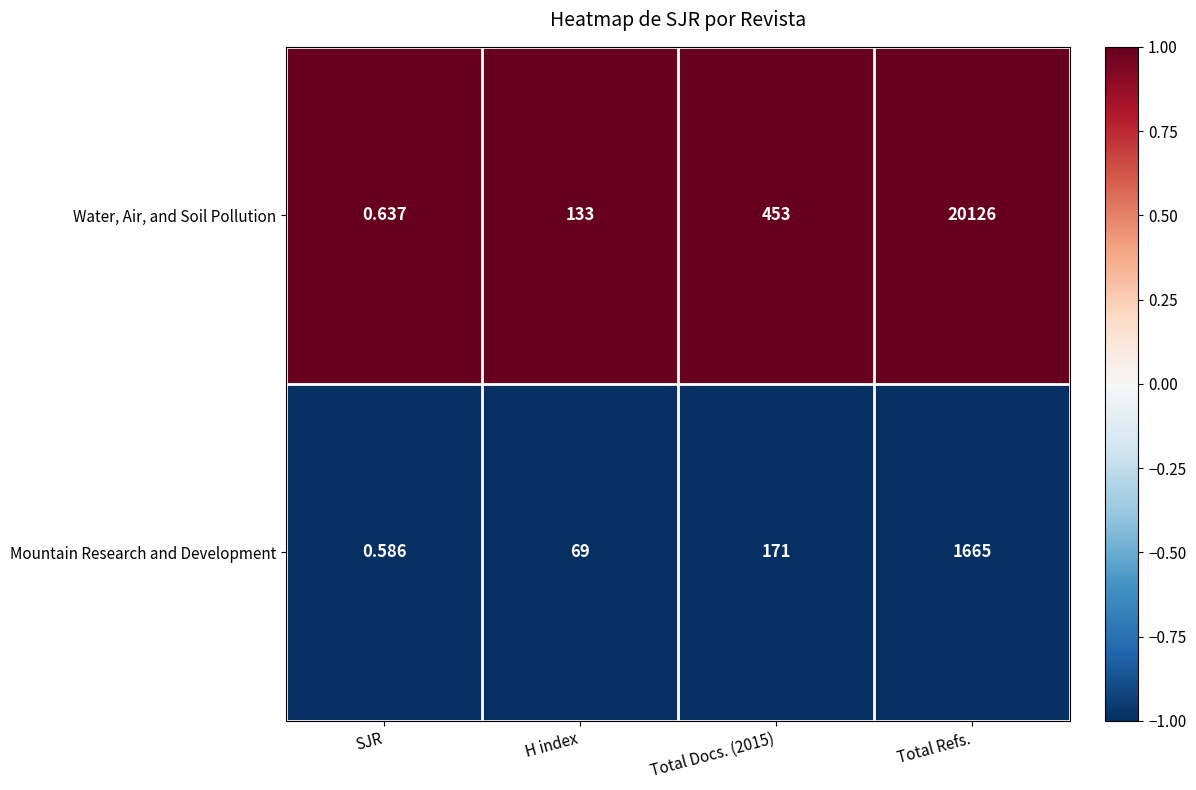

Which label corresponds to the largest value in the chart?

Total Refs.